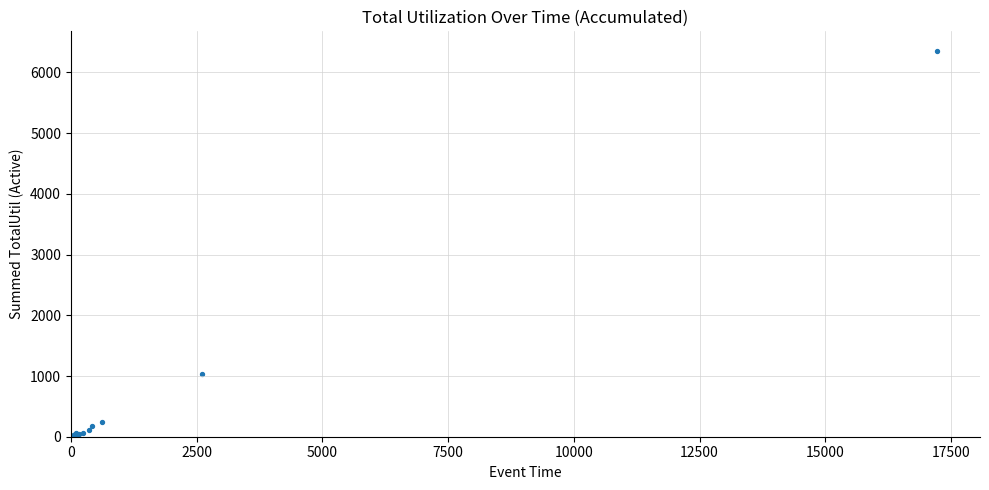

What Y value in the scatter plot is closest to 3180?

1028